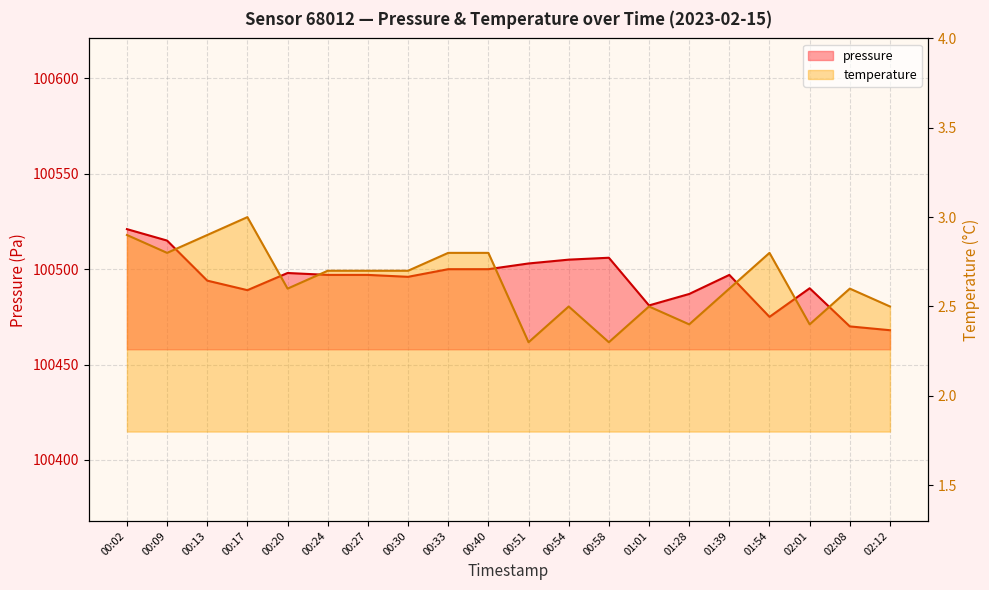

What is the label of the 2nd point from the left?

00:09